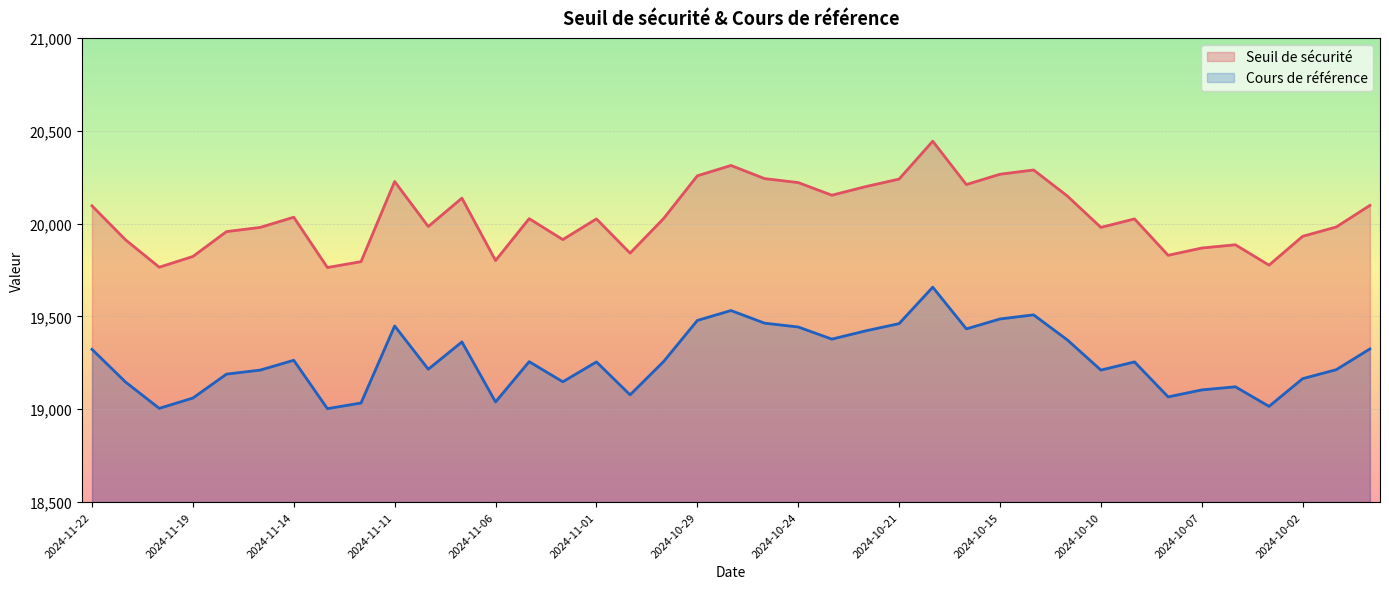

Is it true that Seuil de sécurité equals 4391.1 at 2024-10-04?

False